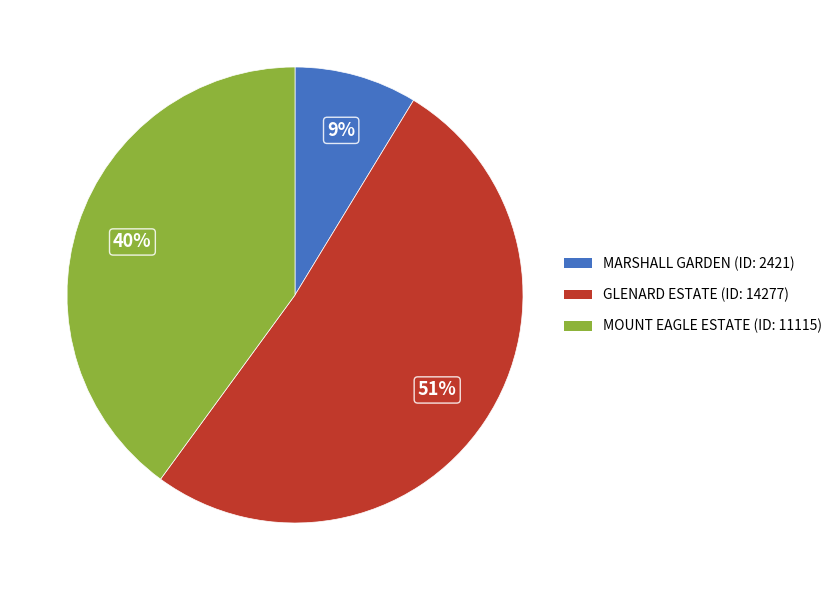

Which has a higher value, GLENARD ESTATE or MOUNT EAGLE ESTATE?

GLENARD ESTATE